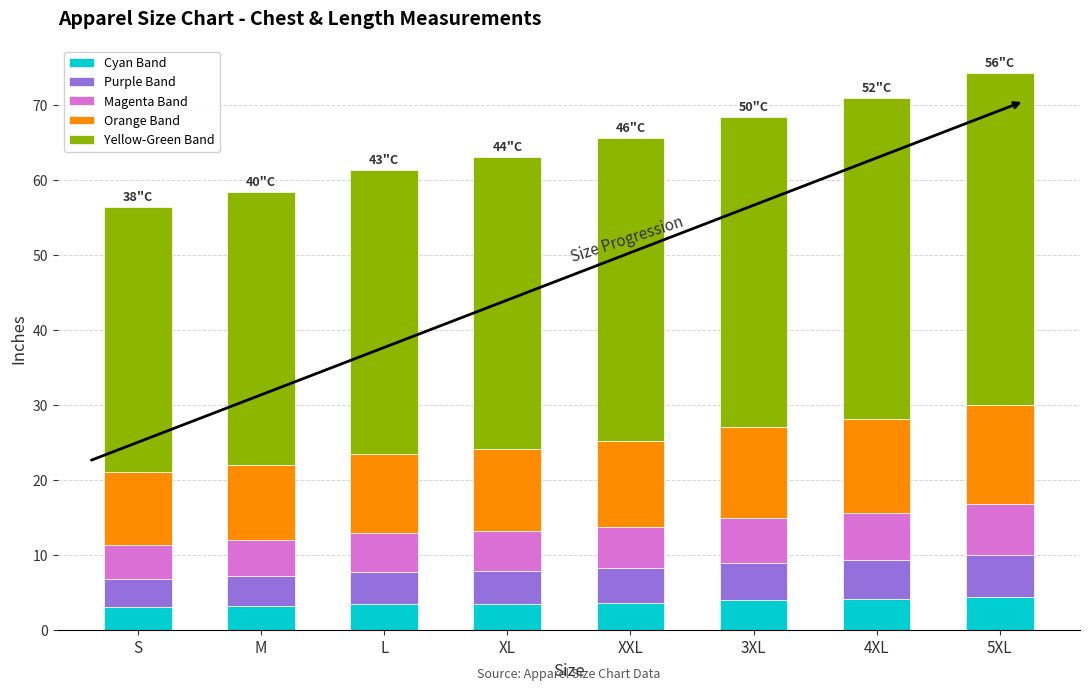

What is the total value across all series at XXL?

65.6